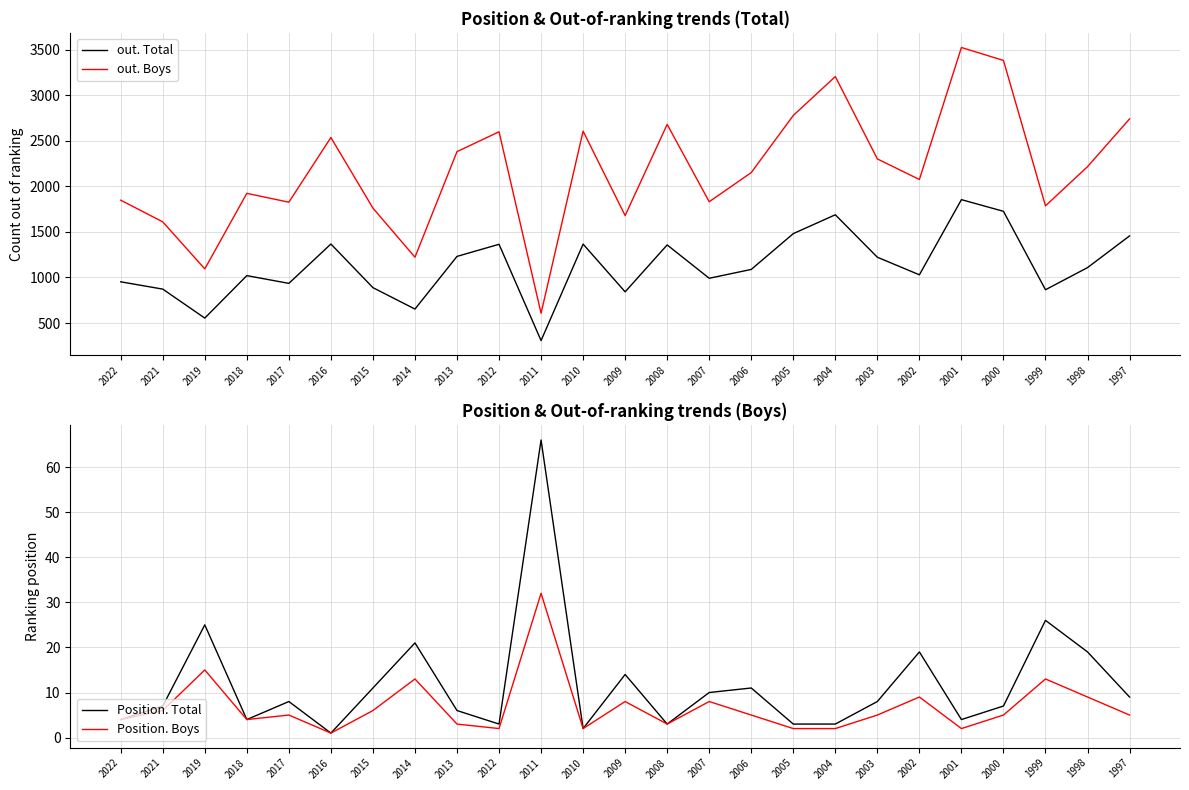

What is the approximate value of out. Total at 2015, to the nearest 100?

900